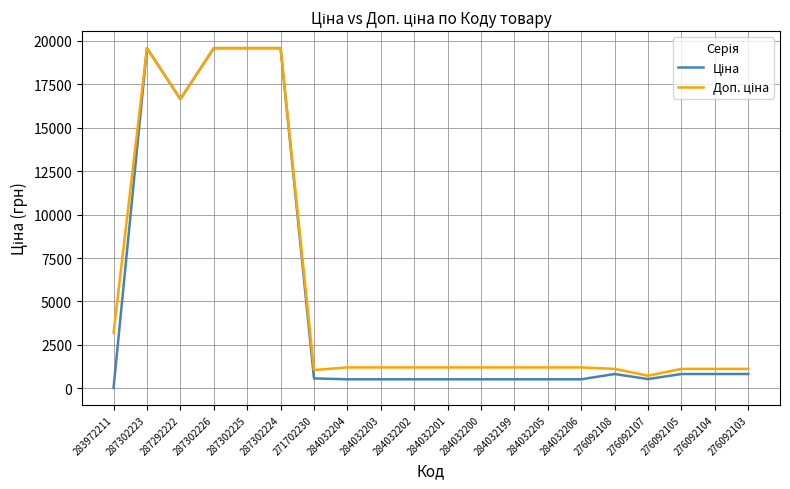

What is the greatest value displayed?

19564.9